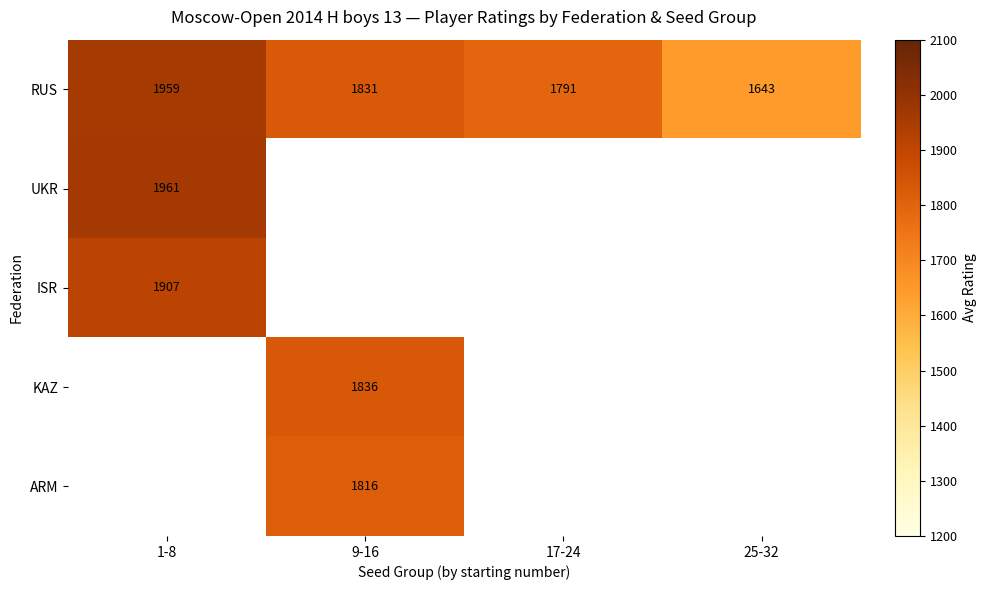

At which category does the chart reach its peak across all series?

1-8